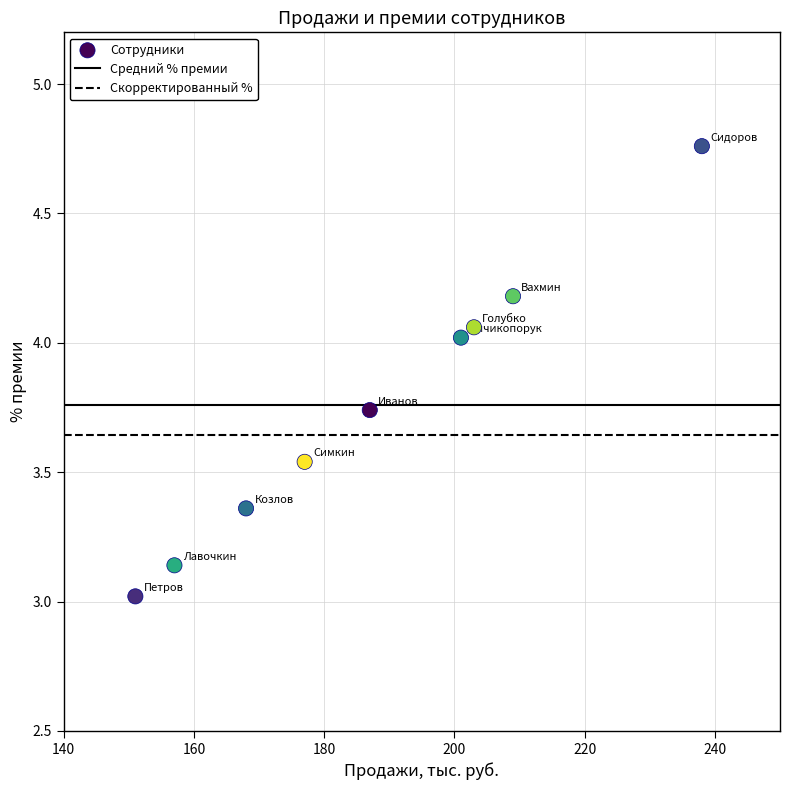

What is the range of Y values (max minus min)?

1.7